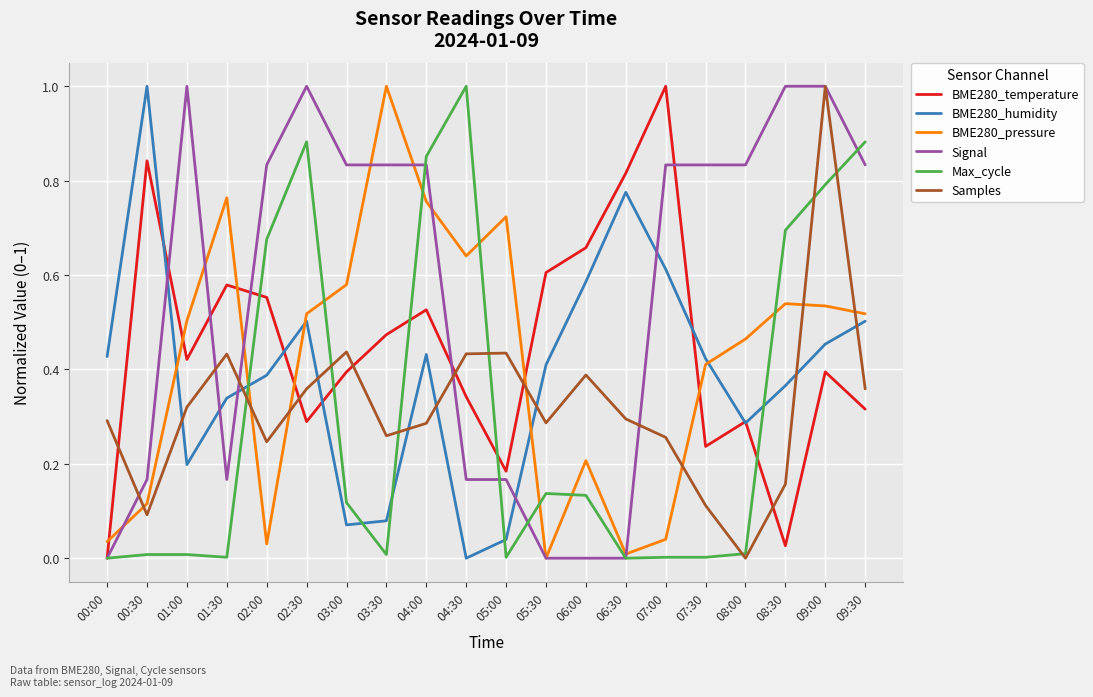

Between 02:30 and 09:00, which series saw the biggest shift?

Samples